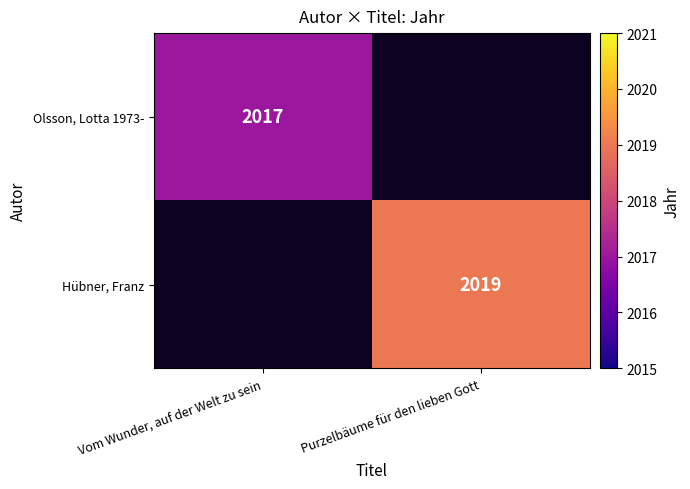

Is the value of Olsson, Lotta 1973- at Vom Wunder, auf der Welt zu sein greater than the value of Hübner, Franz at Purzelbäume für den lieben Gott?

No